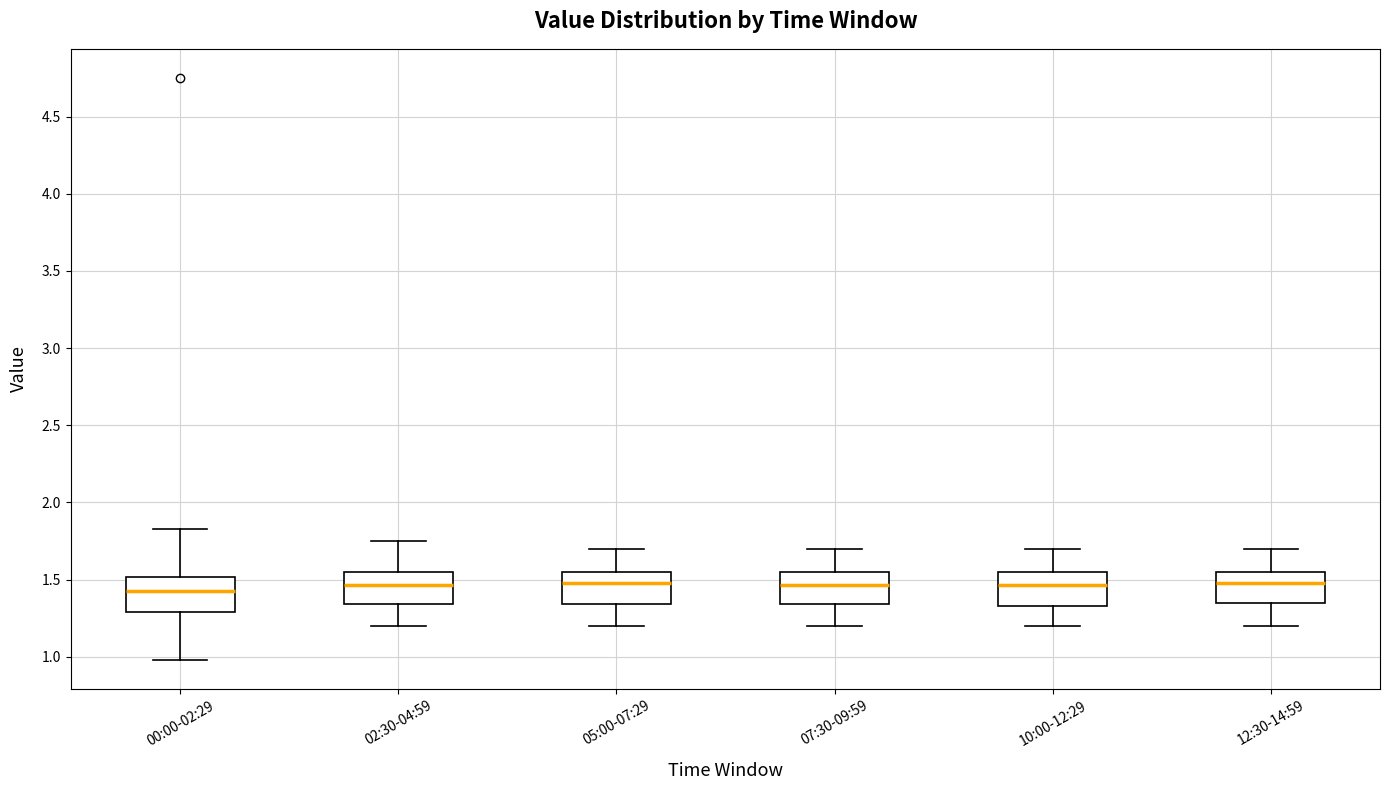

Reading left to right, read every box against the y-axis: the position of its median line, the range the box covers, and the ends of its whiskers. The values are not printed on the chart, so give them approximately, as read against the axis.

00:00-02:29: median 1.45, box 1.30 to 1.50, whiskers 1.00 to 1.85
02:30-04:59: median 1.45, box 1.35 to 1.55, whiskers 1.20 to 1.75
05:00-07:29: median 1.50, box 1.35 to 1.55, whiskers 1.20 to 1.70
07:30-09:59: median 1.45, box 1.35 to 1.55, whiskers 1.20 to 1.70
10:00-12:29: median 1.45, box 1.35 to 1.55, whiskers 1.20 to 1.70
12:30-14:59: median 1.50, box 1.35 to 1.55, whiskers 1.20 to 1.70